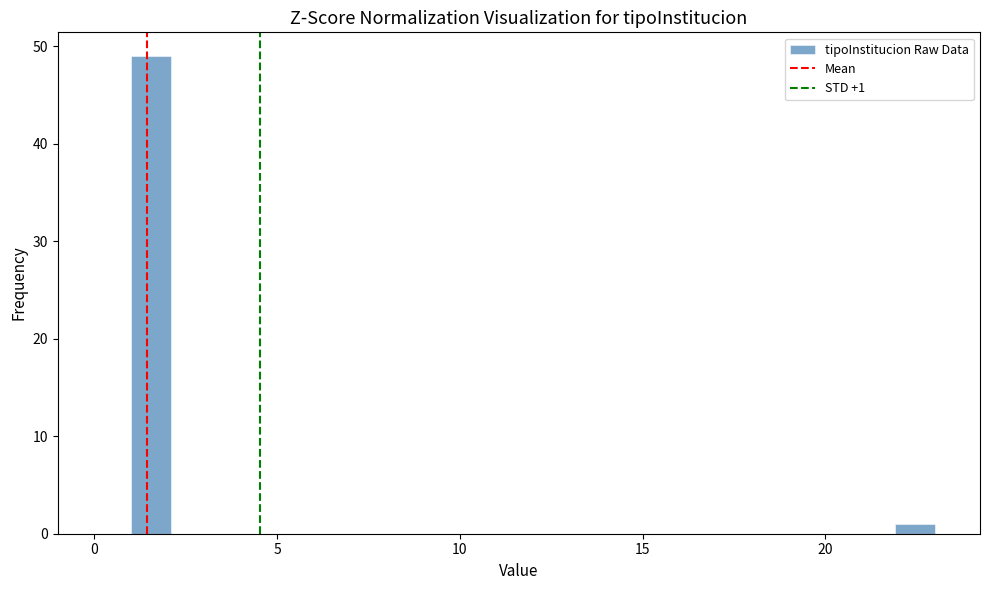

Around what value on the x-axis is the tallest bar? Give the approximate position of its centre, as read against the axis.

1.5